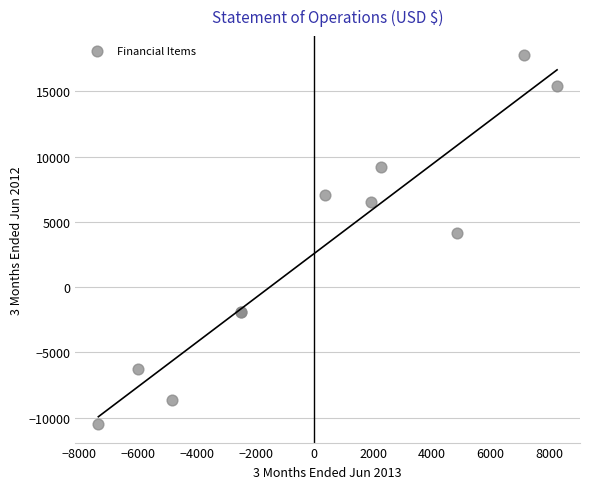

What Y value in the scatter plot is closest to 3669?

4182